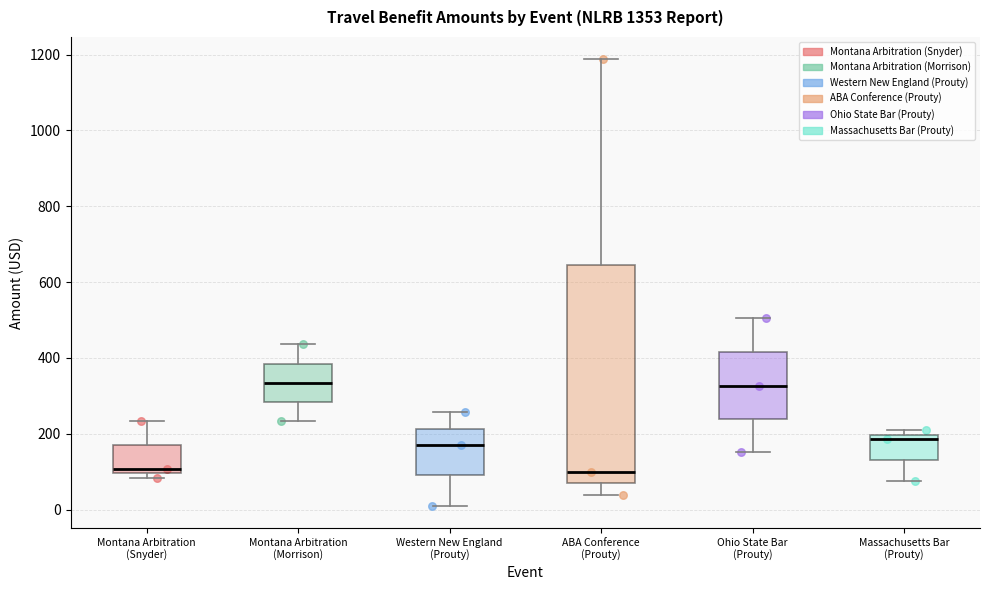

Reading left to right, read every box against the y-axis: the position of its median line, the range the box covers, and the ends of its whiskers. The values are not printed on the chart, so give them approximately, as read against the axis.

Montana Arbitration (Snyder): median 100 (just above the box's lower edge), box 100 to 160, whiskers 80 to 240
Montana Arbitration (Morrison): median 340, box 280 to 380, whiskers 240 to 440
Western New England (Prouty): median 160, box 80 to 220, whiskers 20 to 260
ABA Conference (Prouty): median 100, box 60 to 640, whiskers 40 to 1180
Ohio State Bar (Prouty): median 320, box 240 to 420, whiskers 160 to 500
Massachusetts Bar (Prouty): median 180, box 140 to 200, whiskers 80 to 200 (just above the box's upper edge)